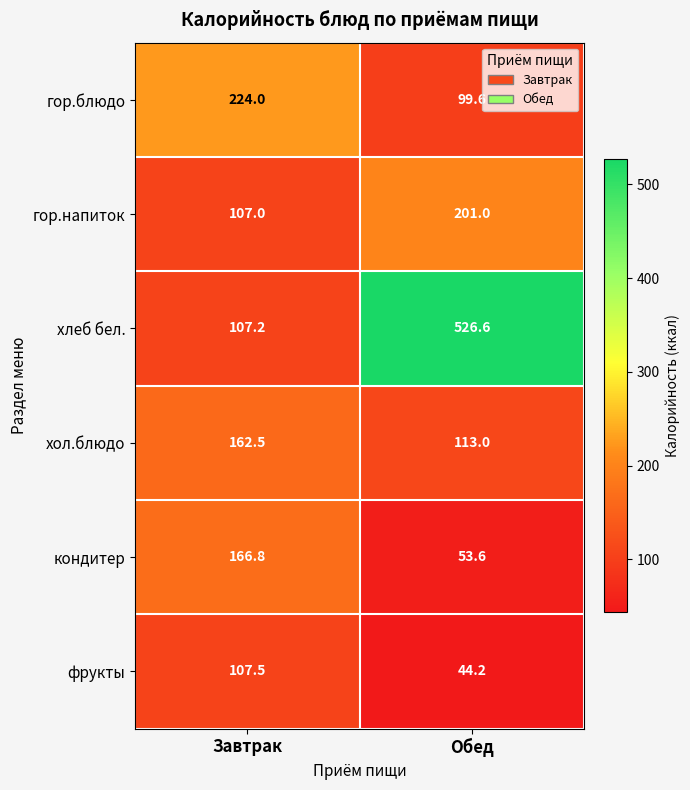

What is the sum of the фрукты values at Завтрак and Обед?

151.7